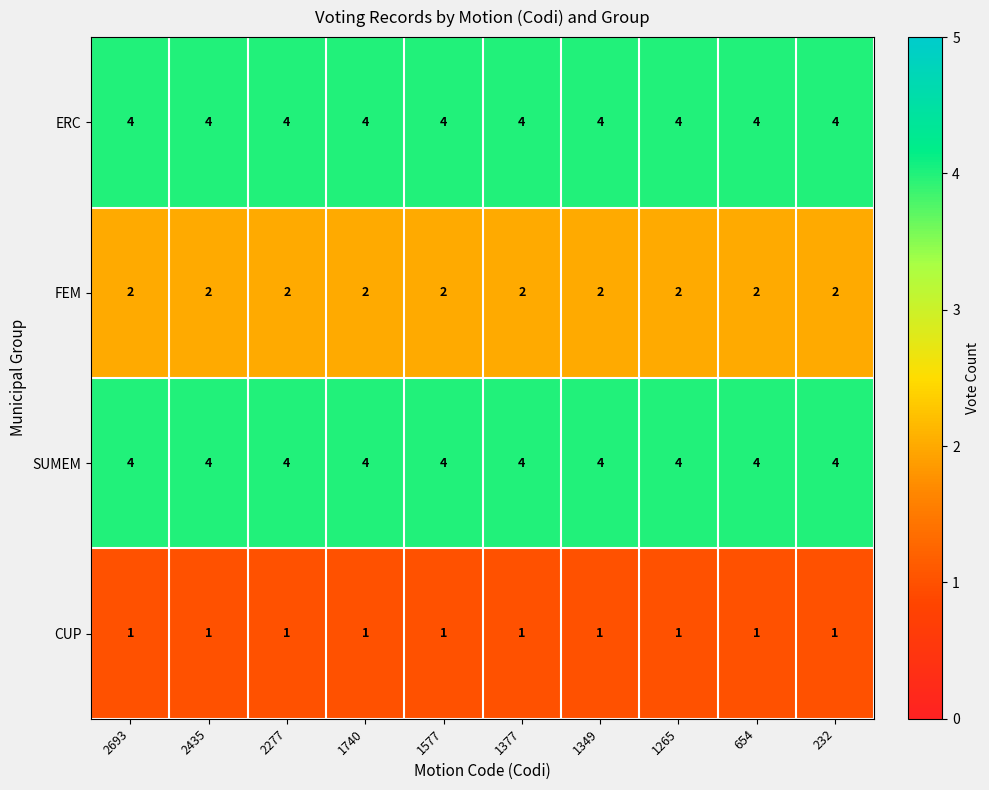

What is the total value across all series at 2277?

11